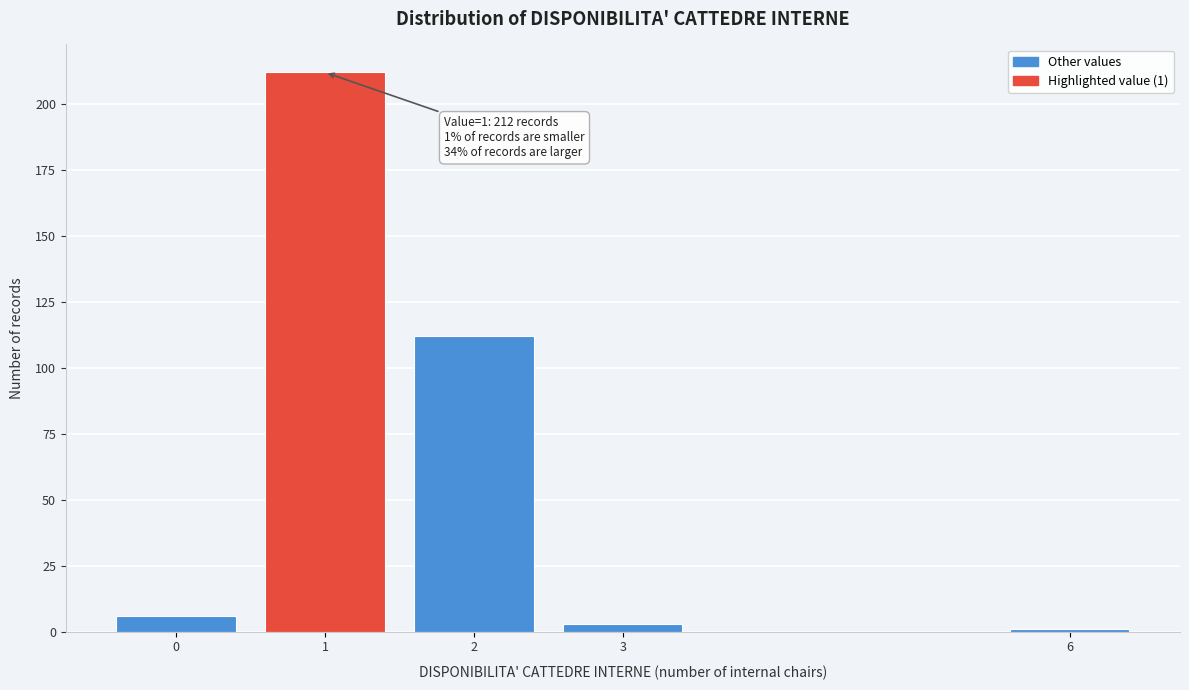

Reading left to right, what are all the values shown in this chart?

6	212	112	3	1